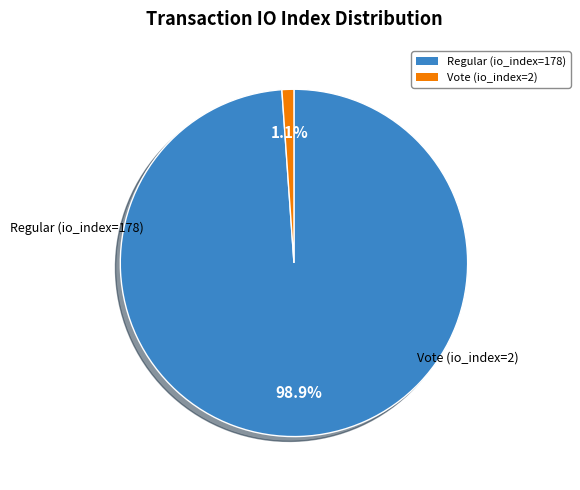

Count the number of slices in the pie.

2